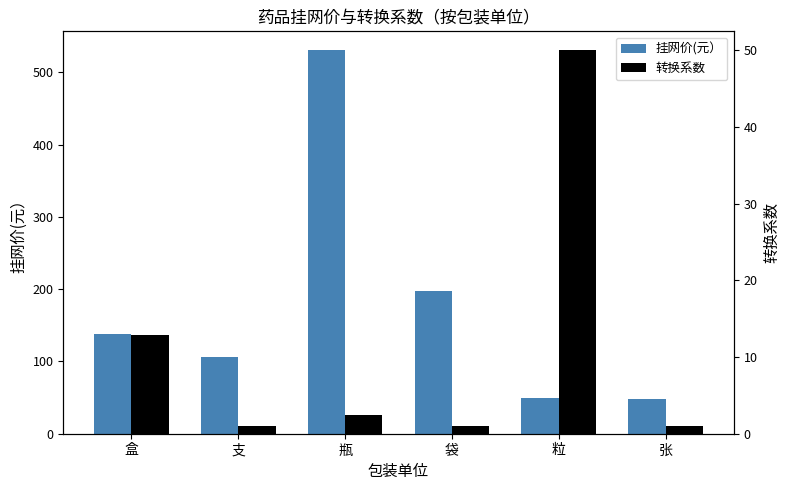

What is the sum of all 转换系数 values?

68.4